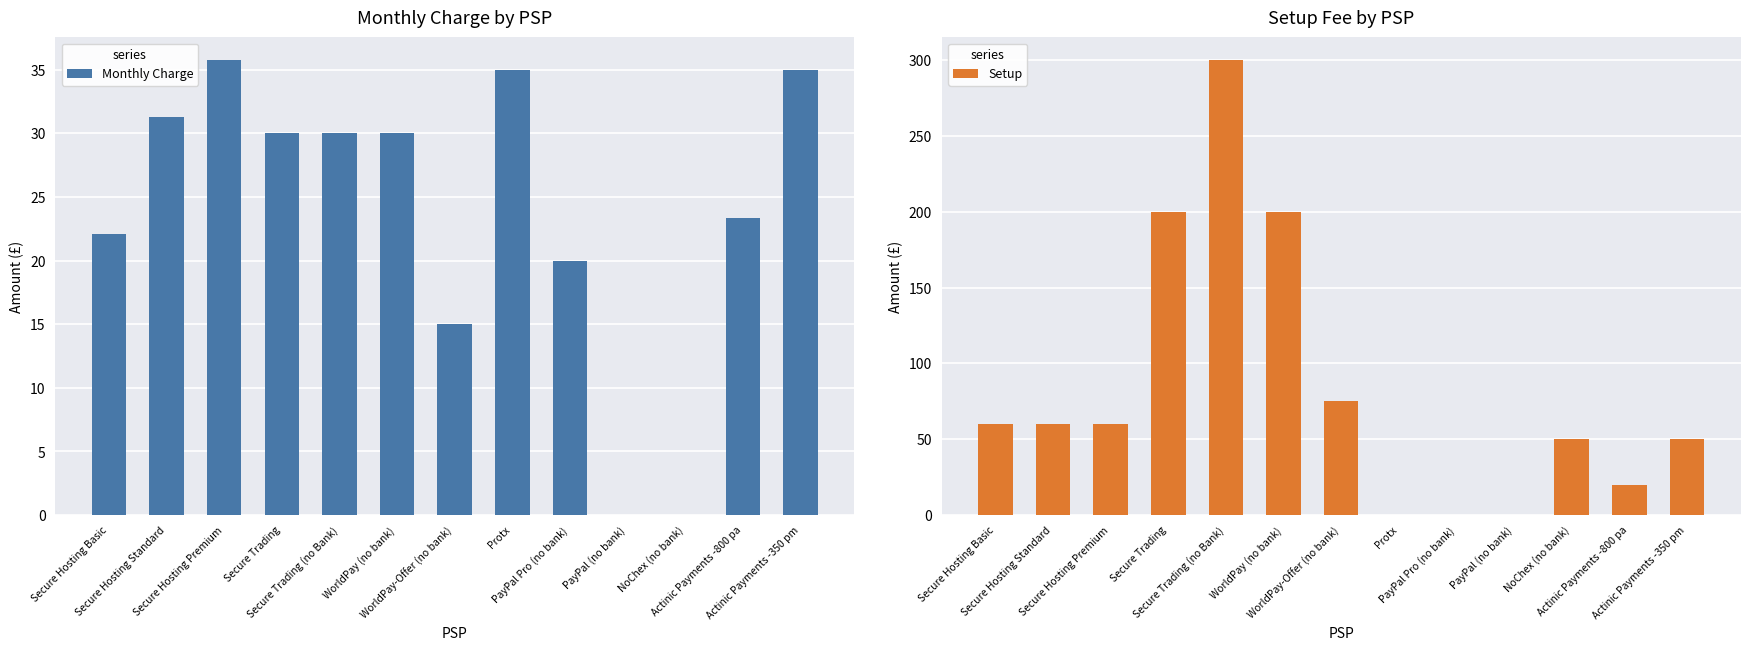

Which category has the highest value in the Setup series?

Secure Trading (no Bank)